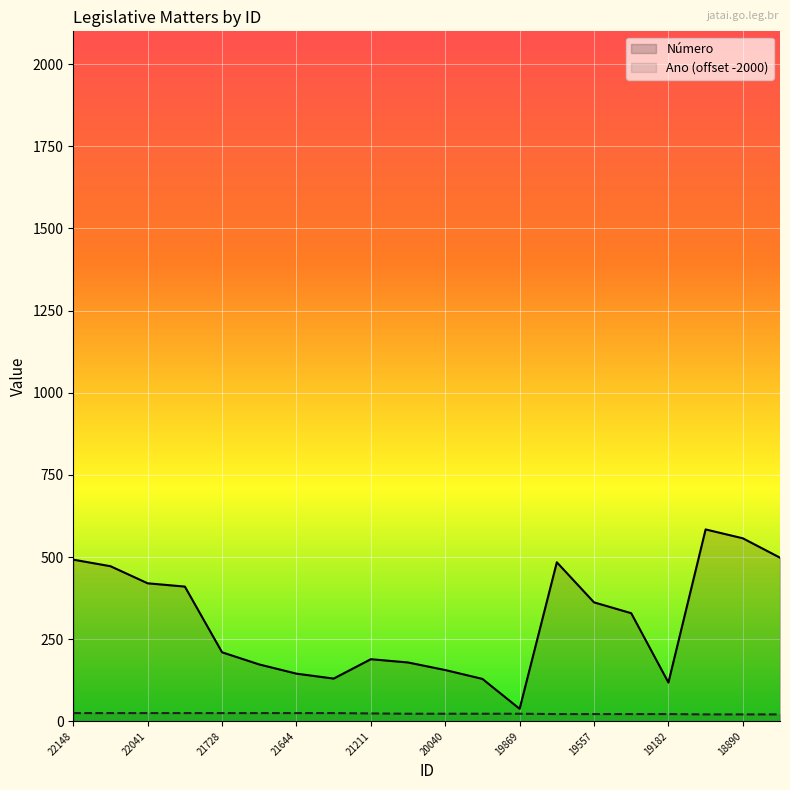

True or false: Número has more than 2 interior local peaks.

True